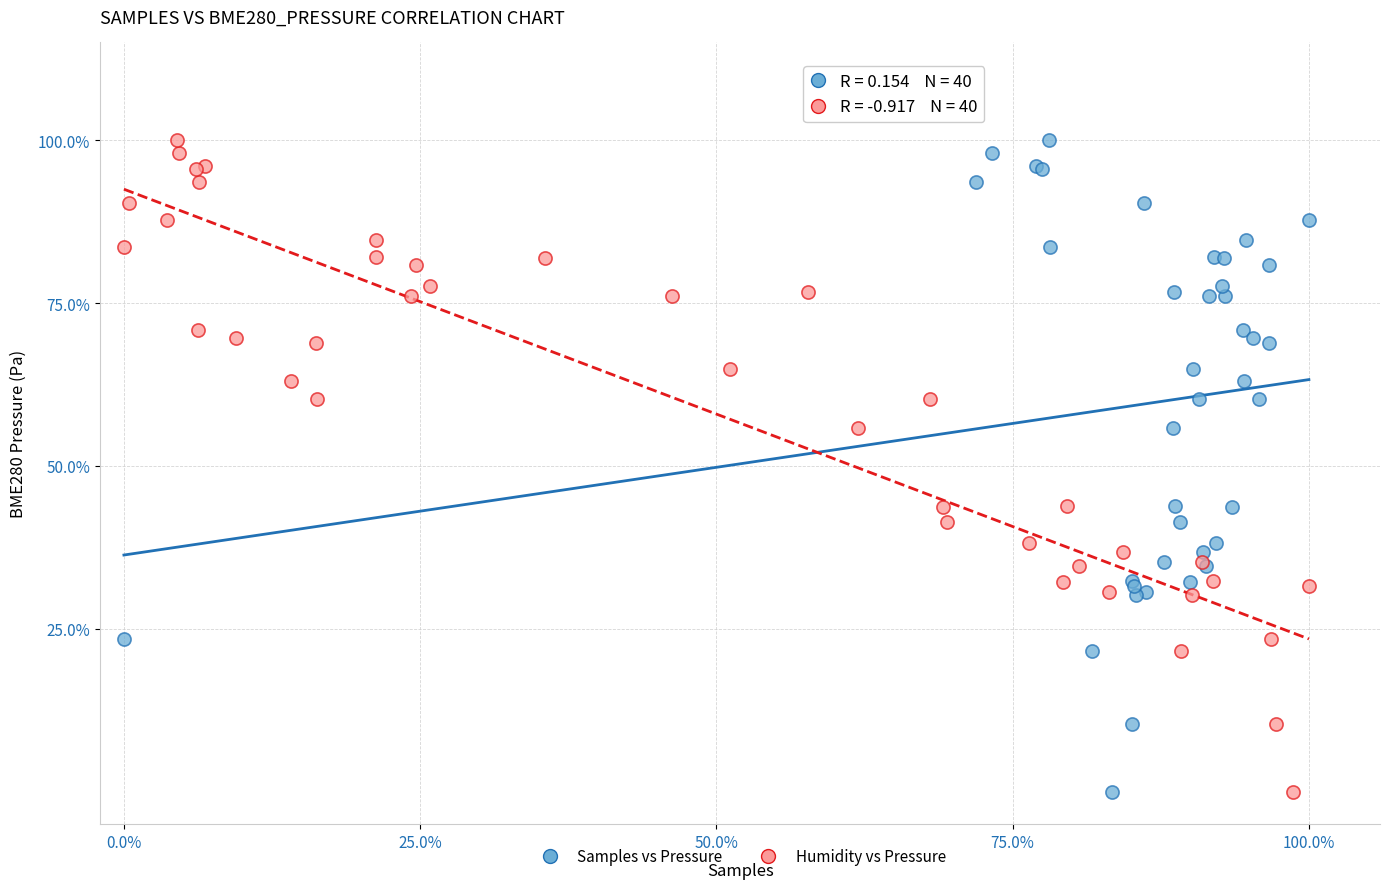

What are all the series names shown in the legend?

Samples vs Pressure, Humidity vs Pressure